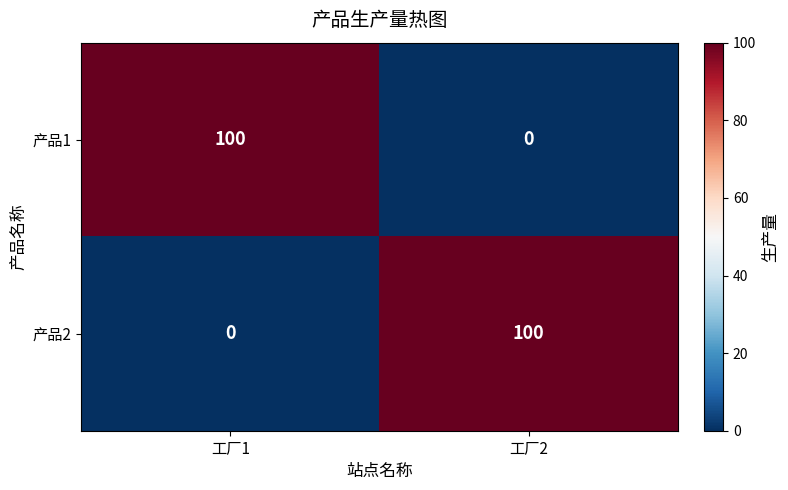

What is the total value across all series at 工厂2?

100